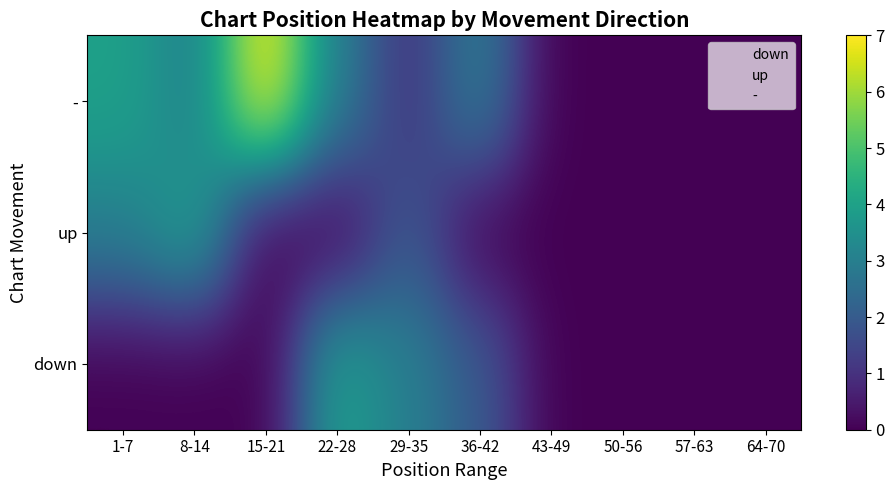

At which category is the sum across all series the highest?

1-7